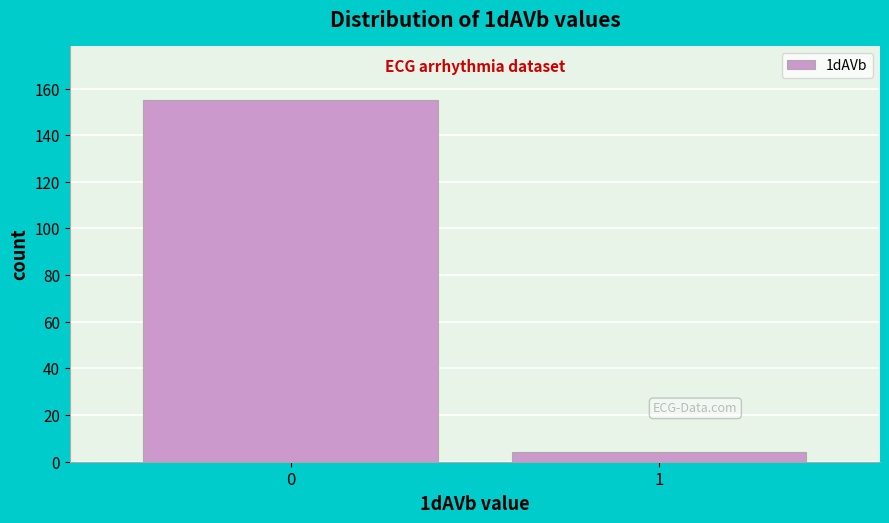

Reading right to left, extract all data points from this chart.

4	155